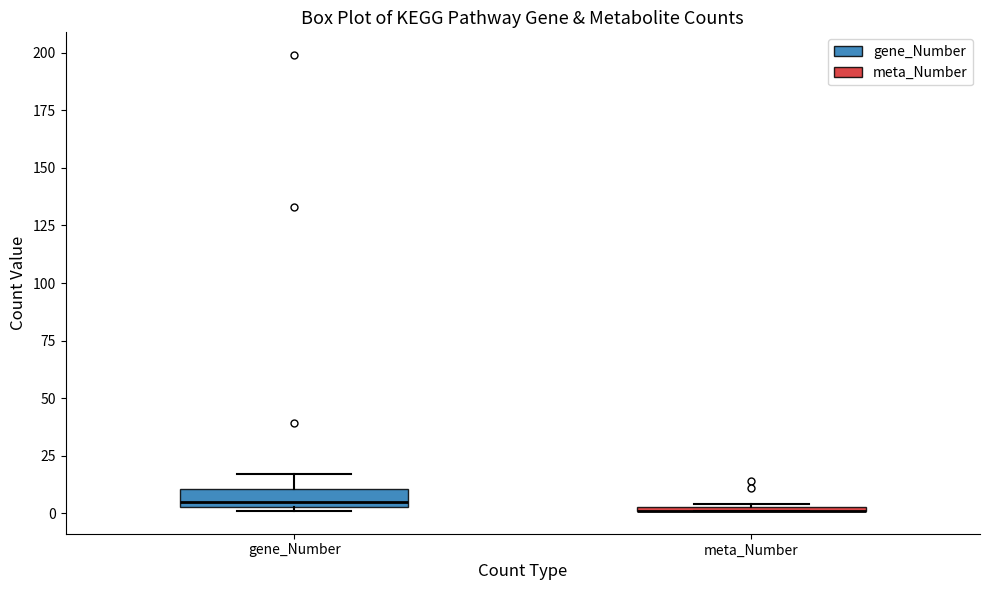

Where is the upper edge of the box for gene_Number on the y-axis? The values are not printed on the chart, so give them approximately, as read against the axis.

10